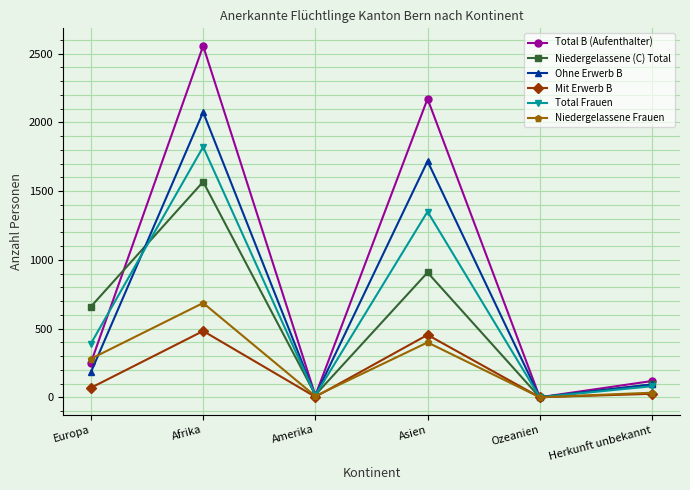

Which series has the widest spread of values?

Total B (Aufenthalter)